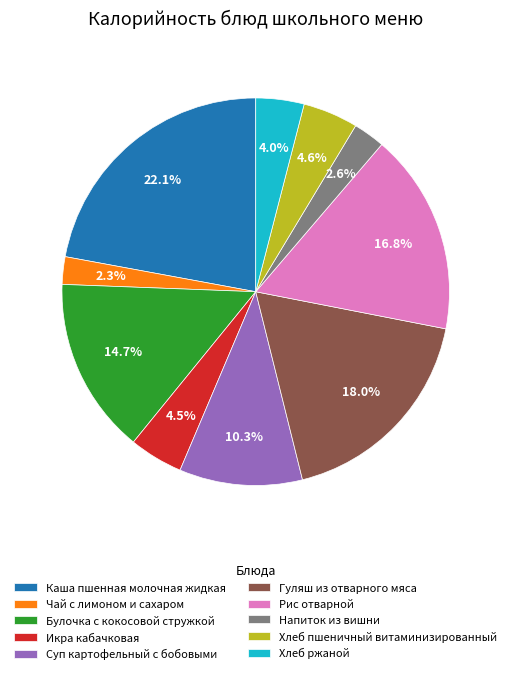

Does any single category account for the majority?

No